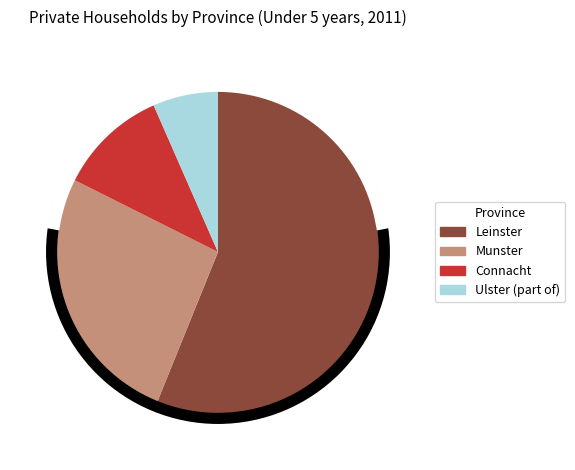

Combined, do Connacht and Leinster account for over 50%?

Yes